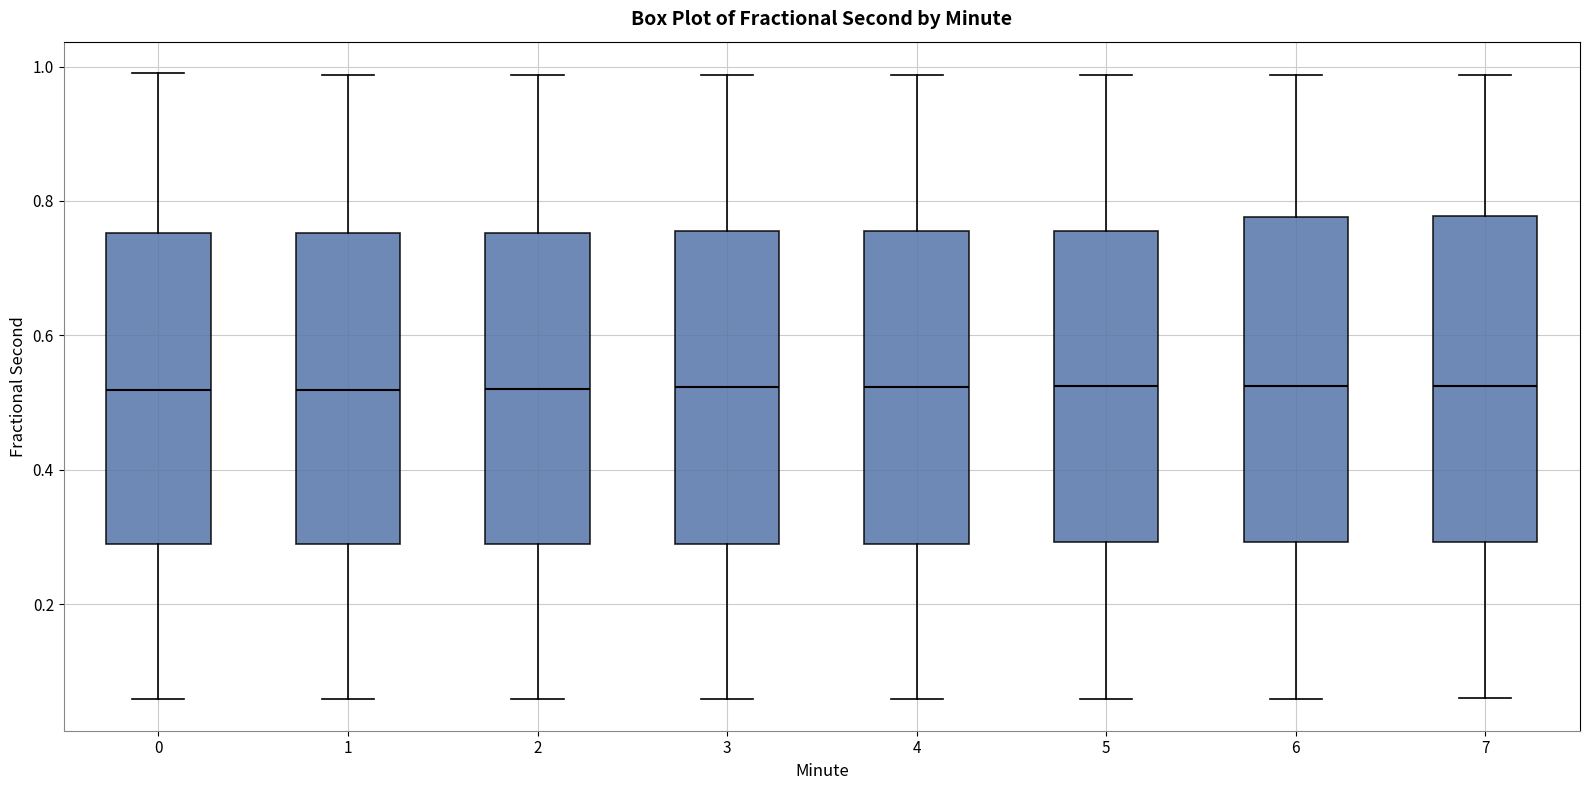

Reading left to right, read every box against the y-axis: the position of its median line, the range the box covers, and the ends of its whiskers. The values are not printed on the chart, so give them approximately, as read against the axis.

0: median 0.52, box 0.30 to 0.76, whiskers 0.06 to 1.00
1: median 0.52, box 0.30 to 0.76, whiskers 0.06 to 0.98
2: median 0.52, box 0.30 to 0.76, whiskers 0.06 to 0.98
3: median 0.52, box 0.30 to 0.76, whiskers 0.06 to 0.98
4: median 0.52, box 0.30 to 0.76, whiskers 0.06 to 0.98
5: median 0.52, box 0.30 to 0.76, whiskers 0.06 to 0.98
6: median 0.52, box 0.30 to 0.78, whiskers 0.06 to 0.98
7: median 0.52, box 0.30 to 0.78, whiskers 0.06 to 0.98